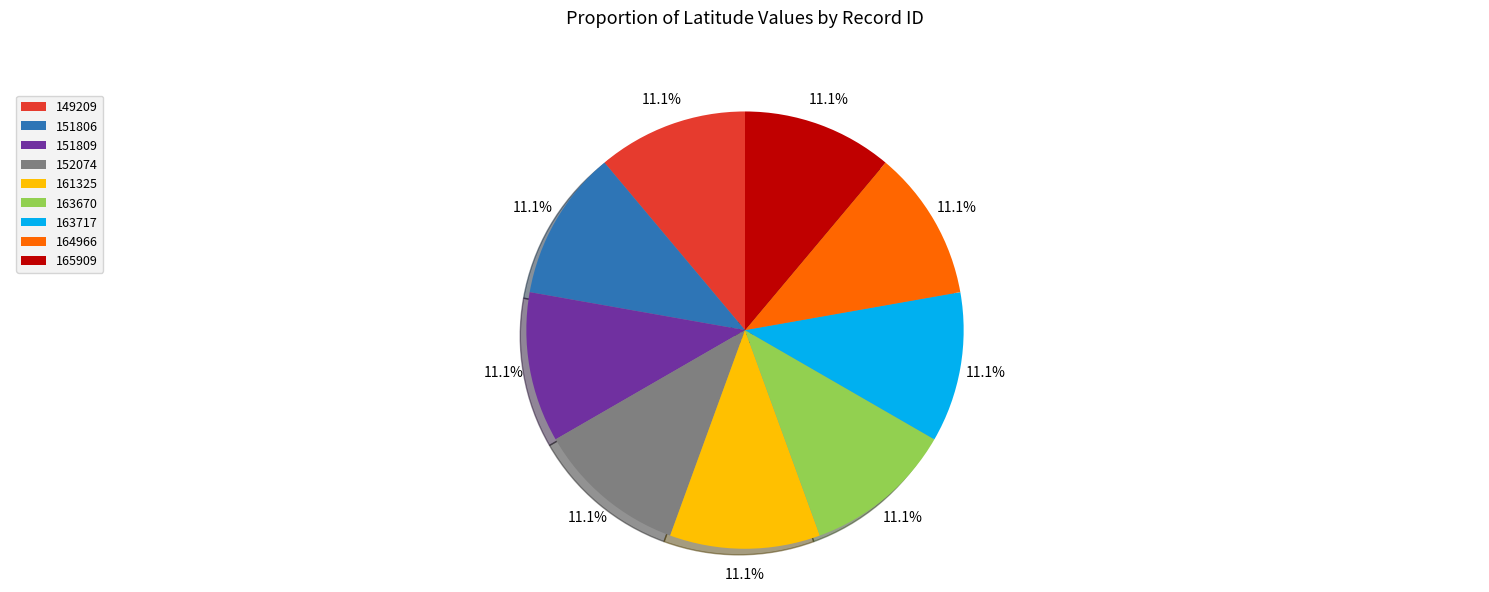

Count the number of slices in the pie.

9